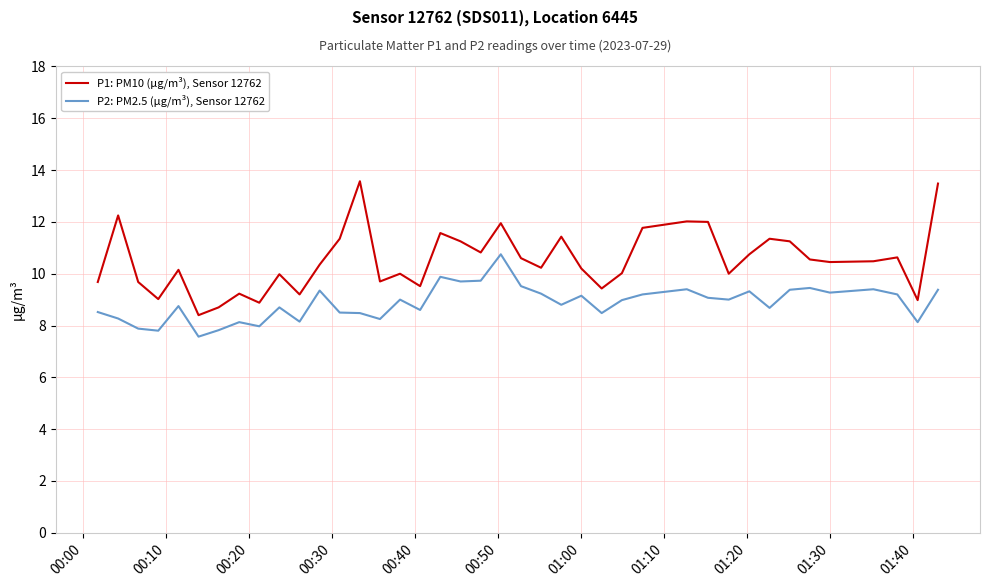

How many series are shown in this chart?

2